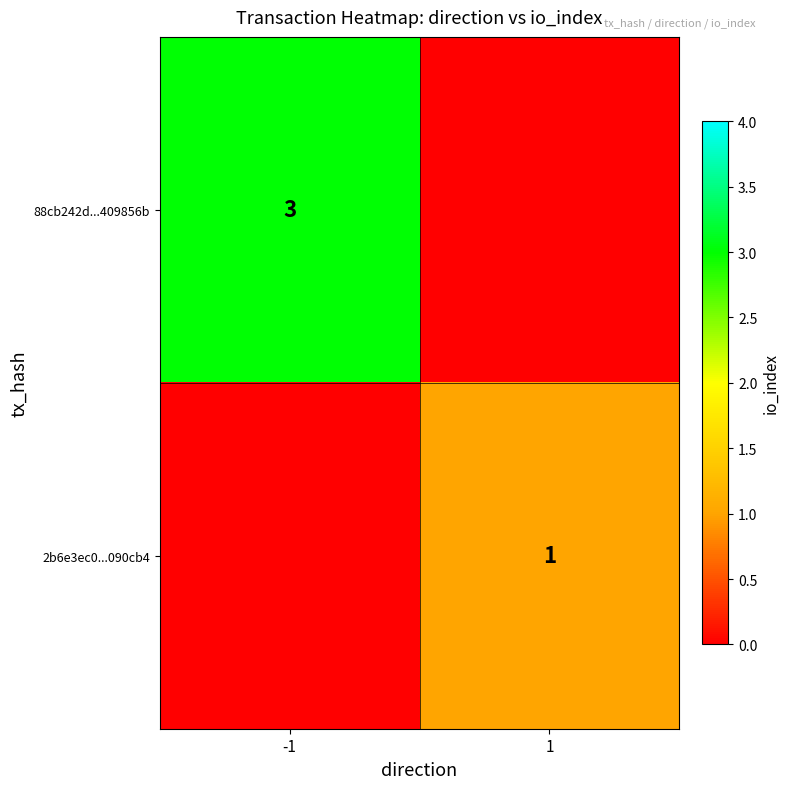

What is the difference between the highest and lowest values at -1?

3